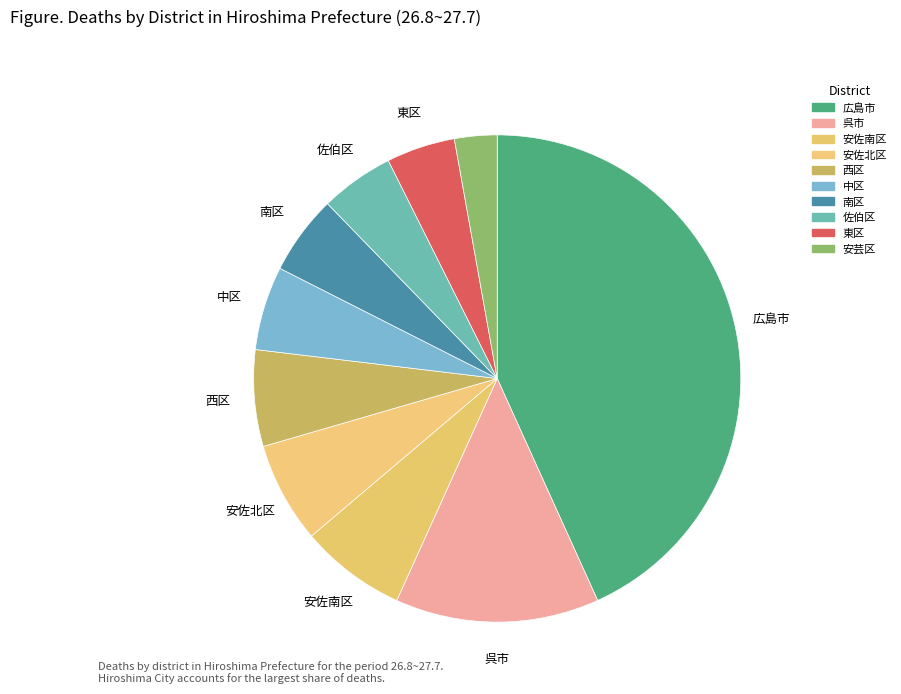

Rank the categories by value from lowest to highest.

安芸区, 東区, 佐伯区, 南区, 中区, 西区, 安佐北区, 安佐南区, 呉市, 広島市